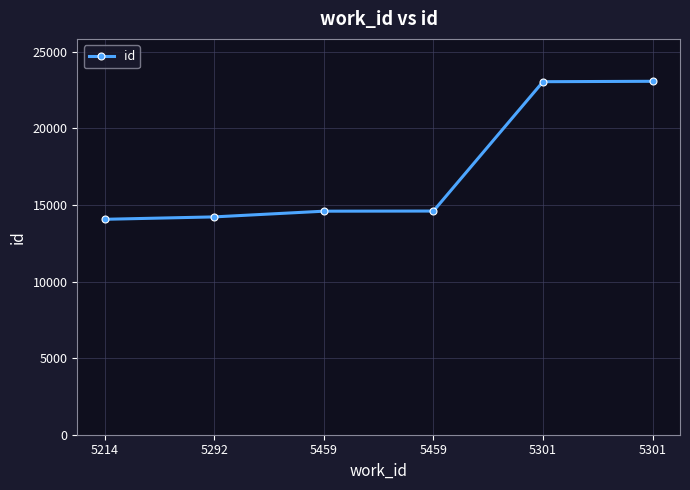

Reading right to left, list all the values displayed in this chart.

23068	23042	14599	14590	14218	14061